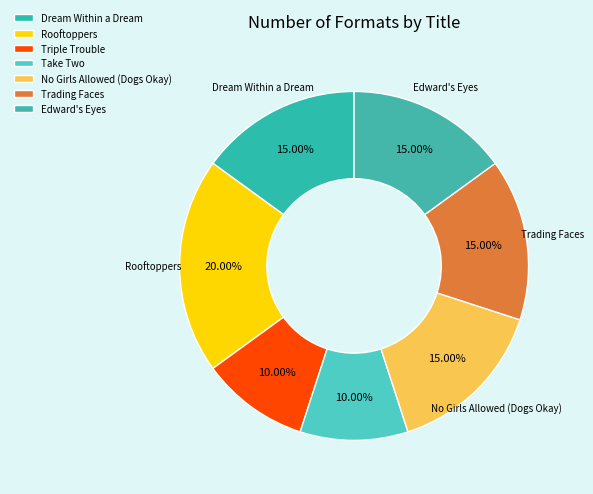

What is the largest slice in the pie chart?

Rooftoppers